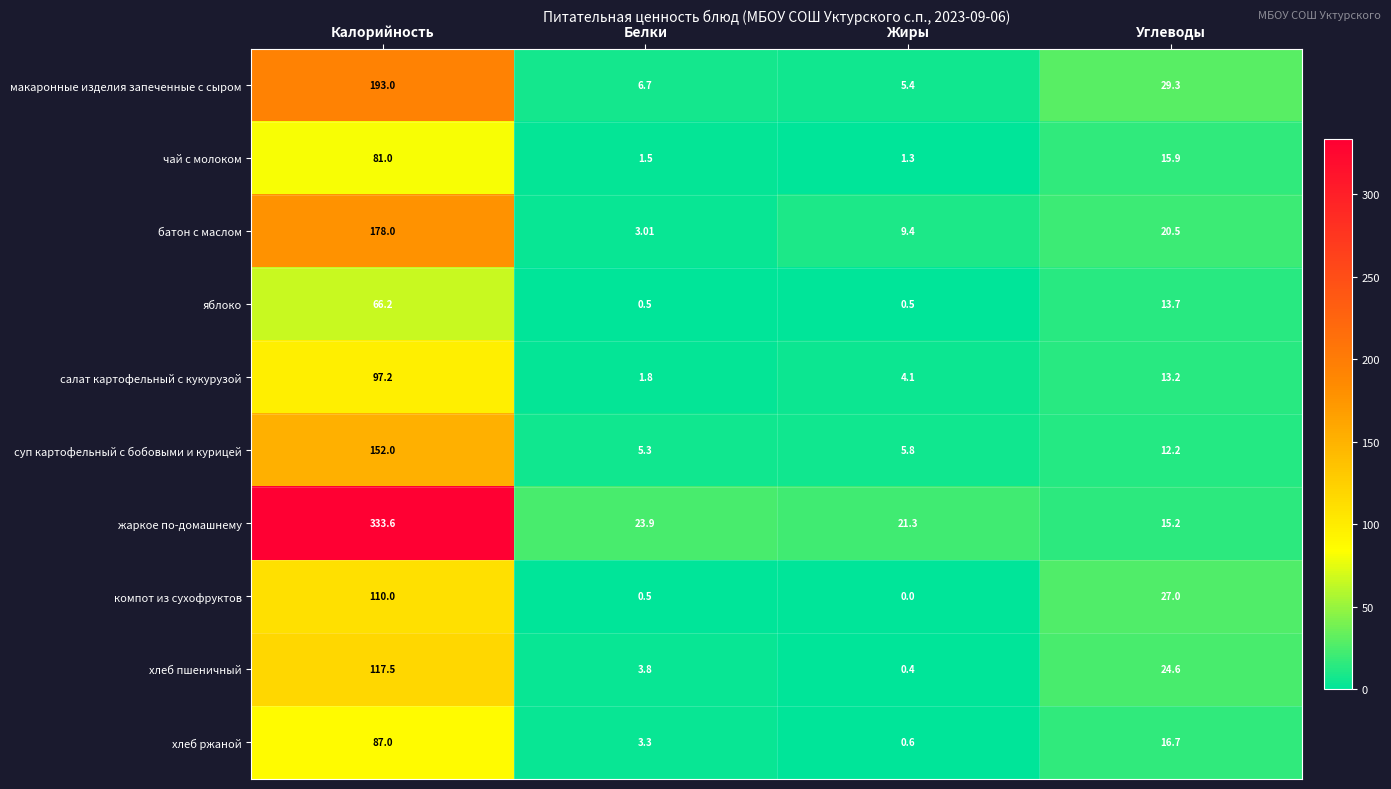

Which label corresponds to the smallest value in the chart?

Жиры